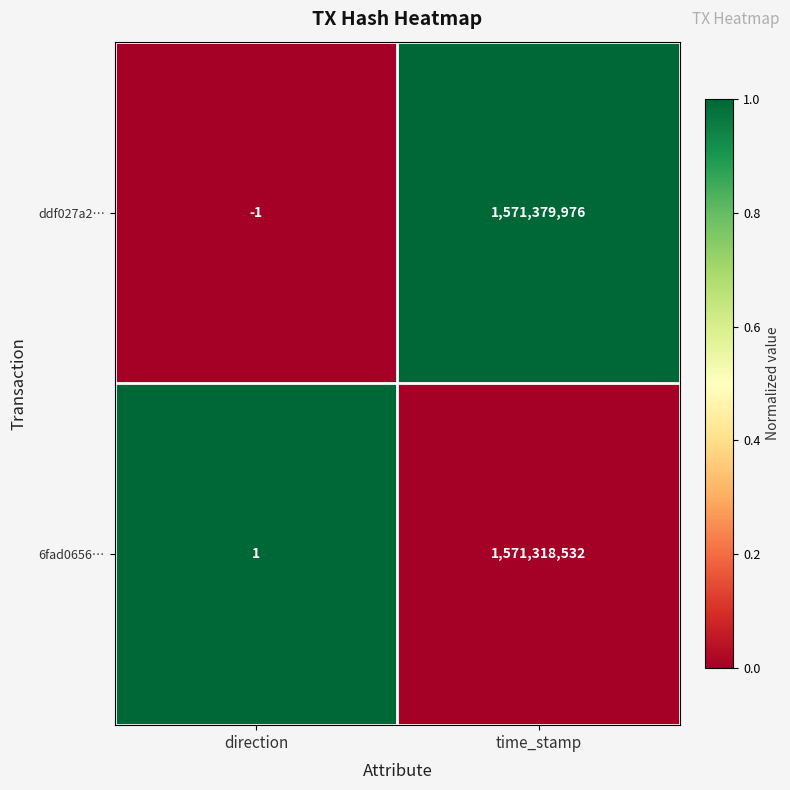

What is the total value across all series at time_stamp?

3142698508